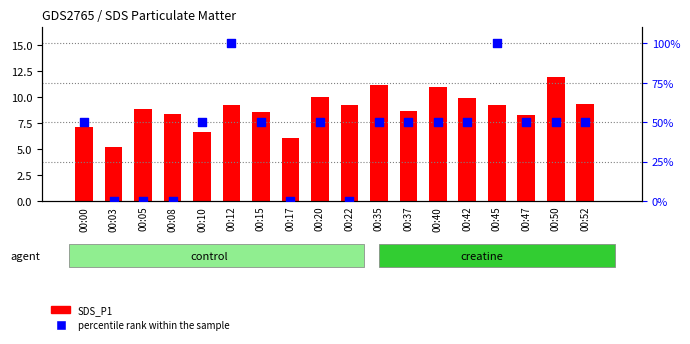

What is the total value across all series at 00:47?

58.3